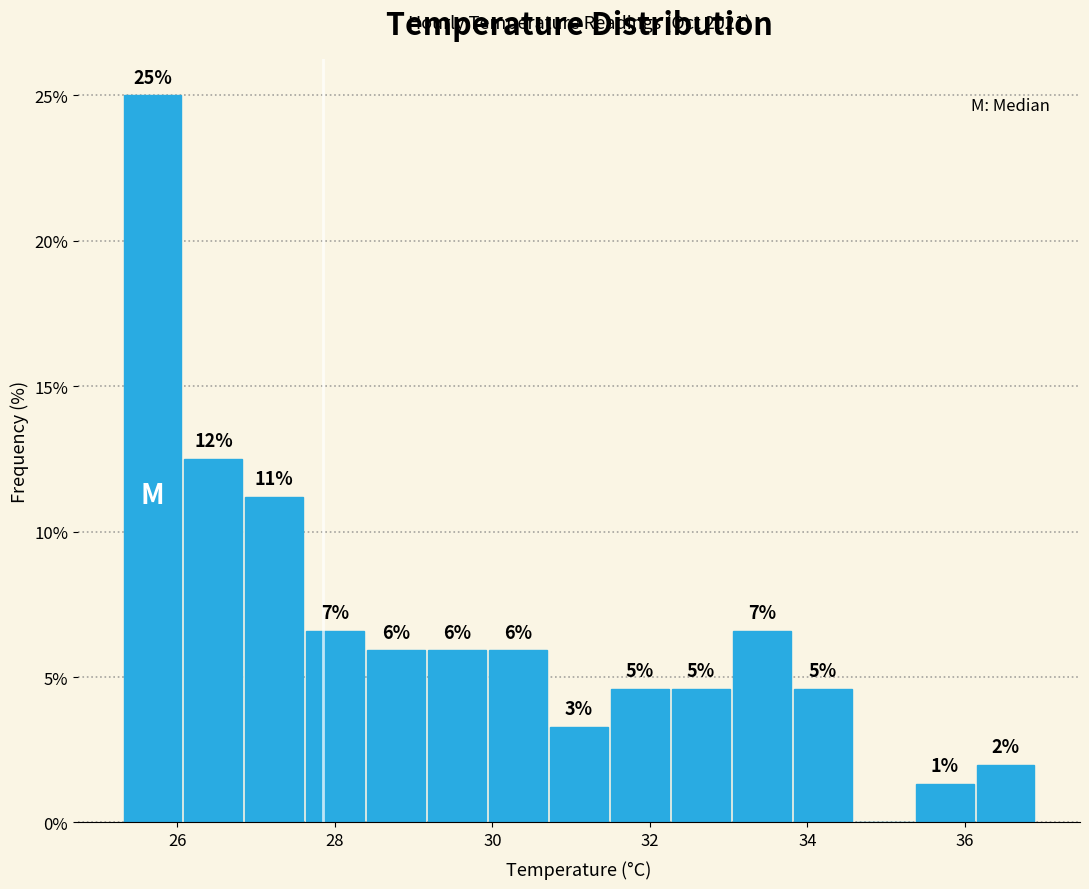

Around what value on the x-axis is the tallest bar? Give the approximate position of its centre, as read against the axis.

25.6